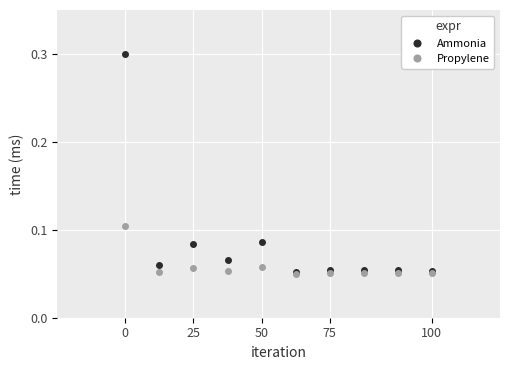

Which series has the widest spread of values?

Ammonia